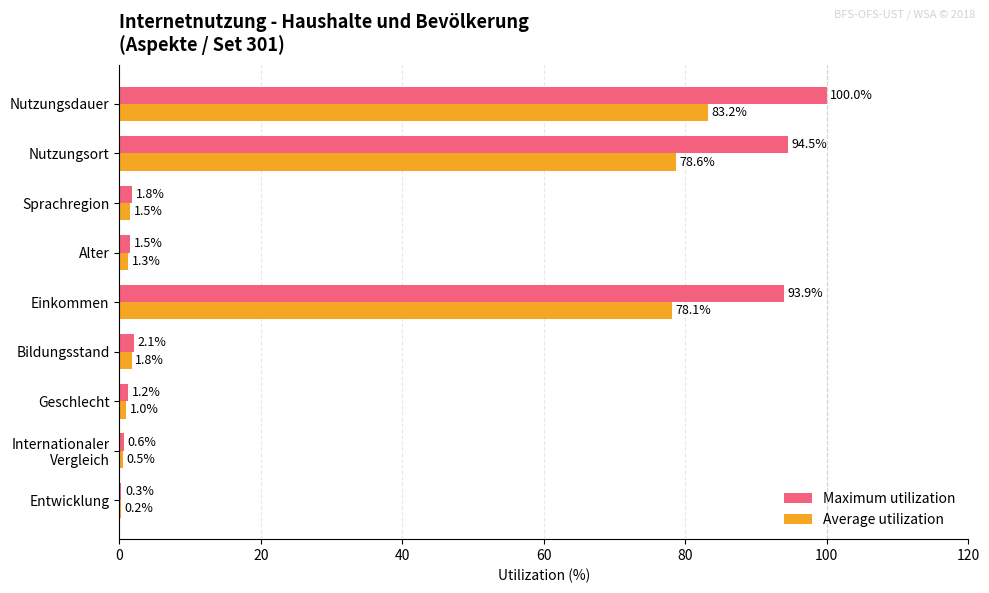

The value of Maximum utilization at Nutzungsort is 94.5. True or false?

True